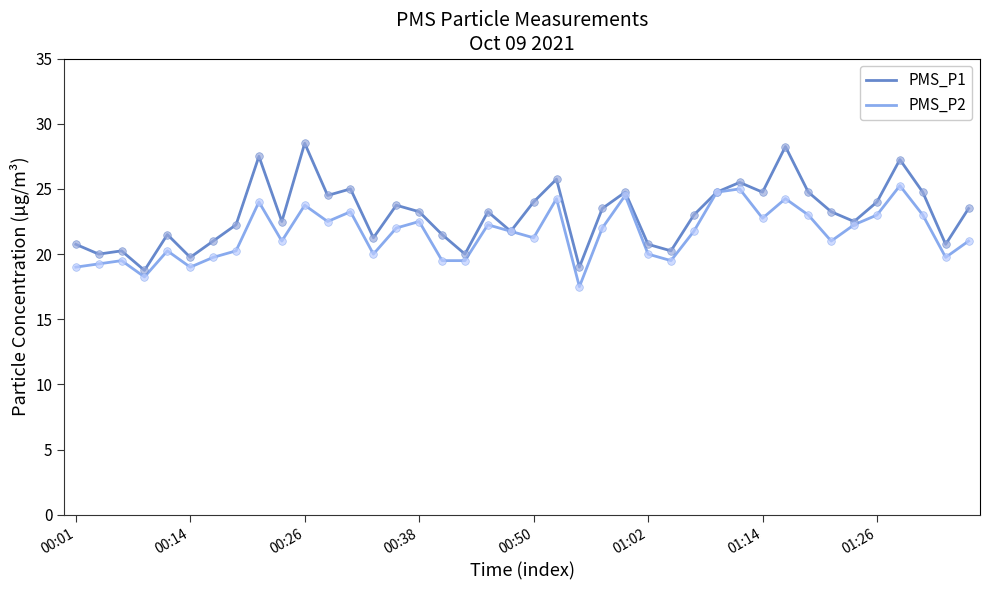

Which series has the largest range (max minus min)?

PMS_P1